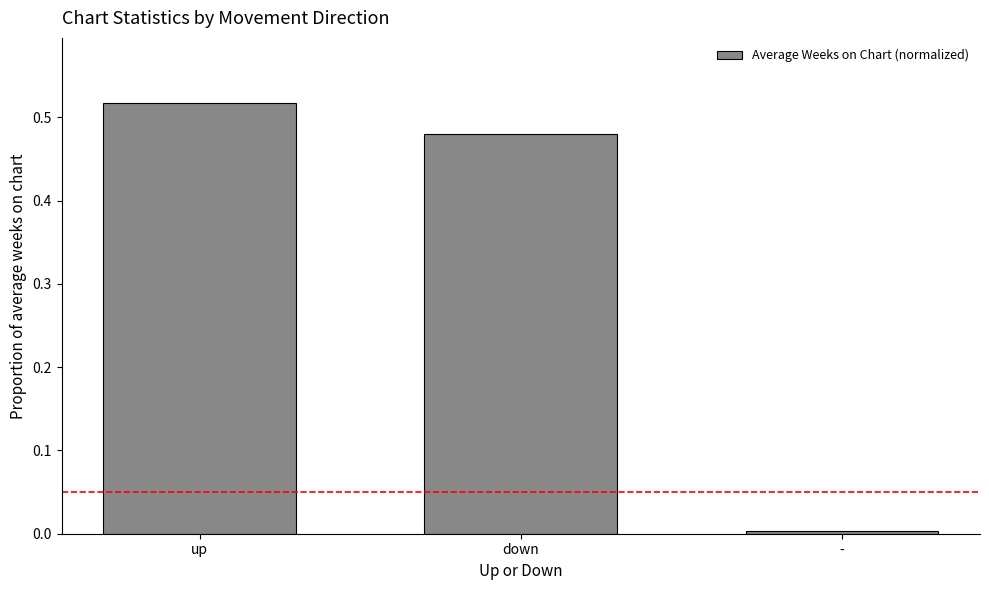

How many bars are there in total?

3